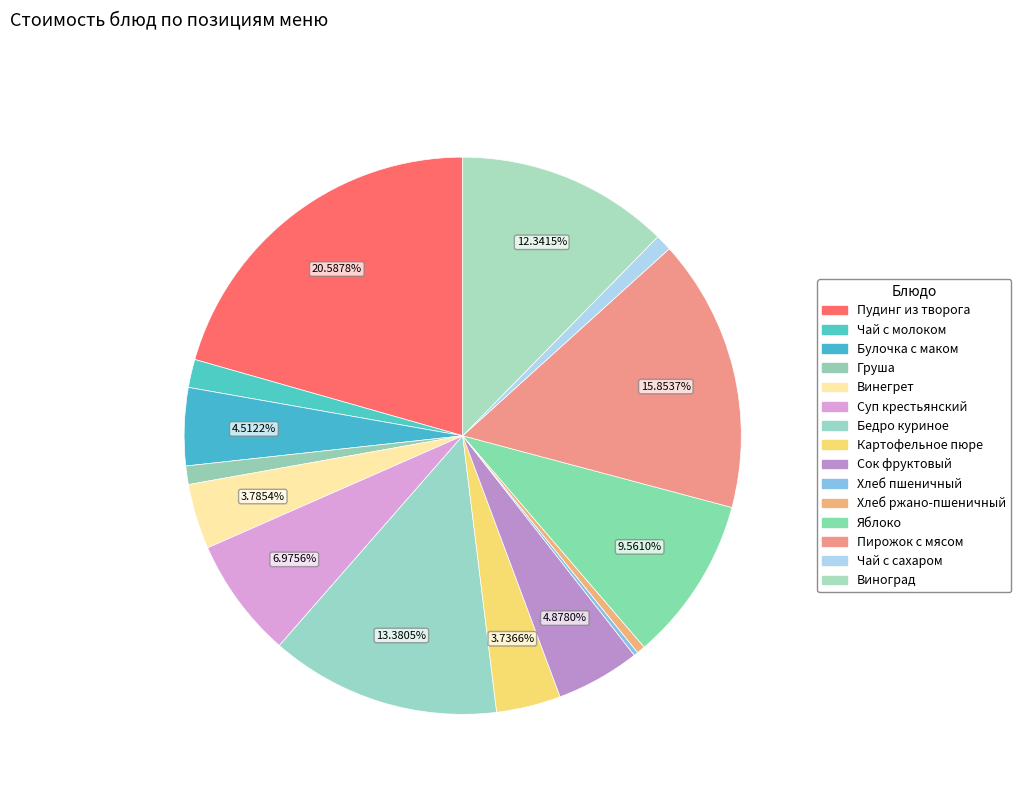

Is the sum of Хлеб пшеничный and Бедро куриное greater than half?

No